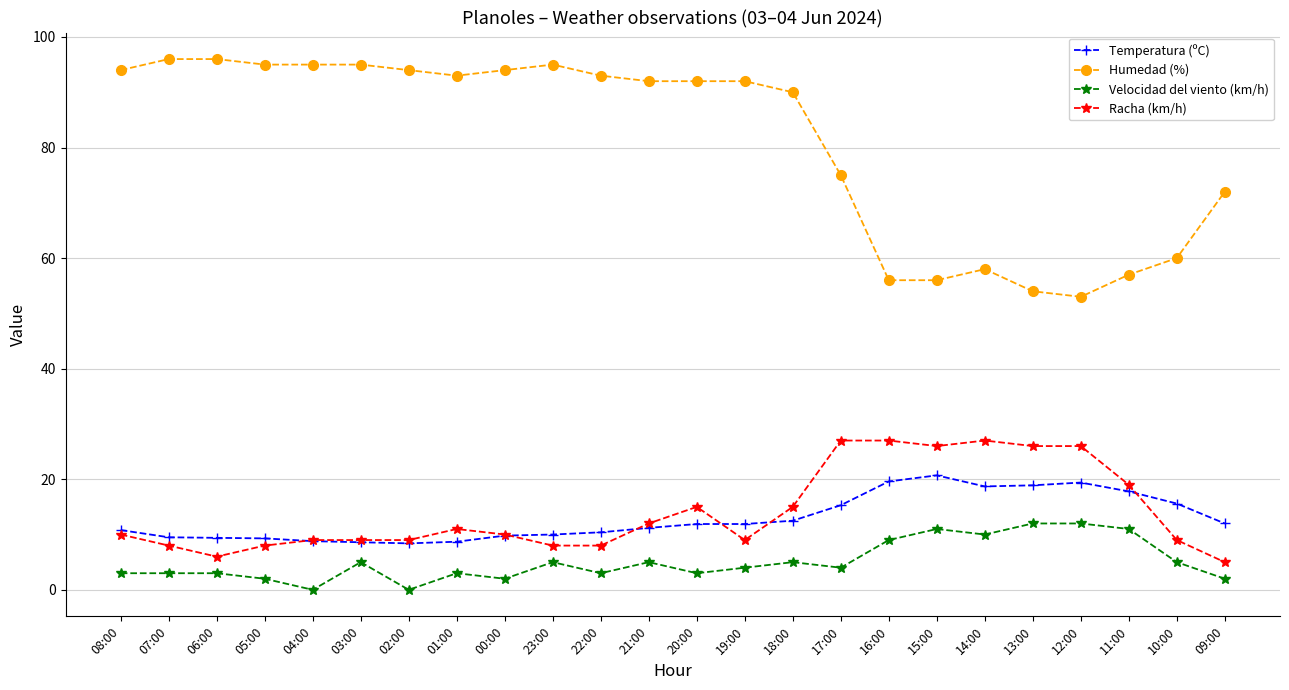

The Temperatura (ºC) series shows 15.6 at 00:00. True or false?

False